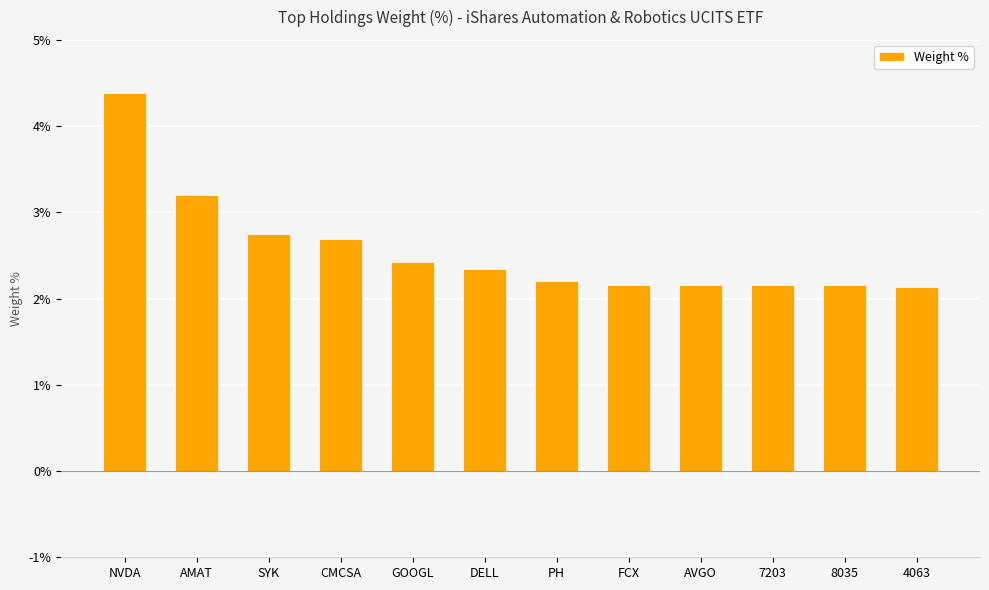

What is the change in value from PH to 4063?

-0.1